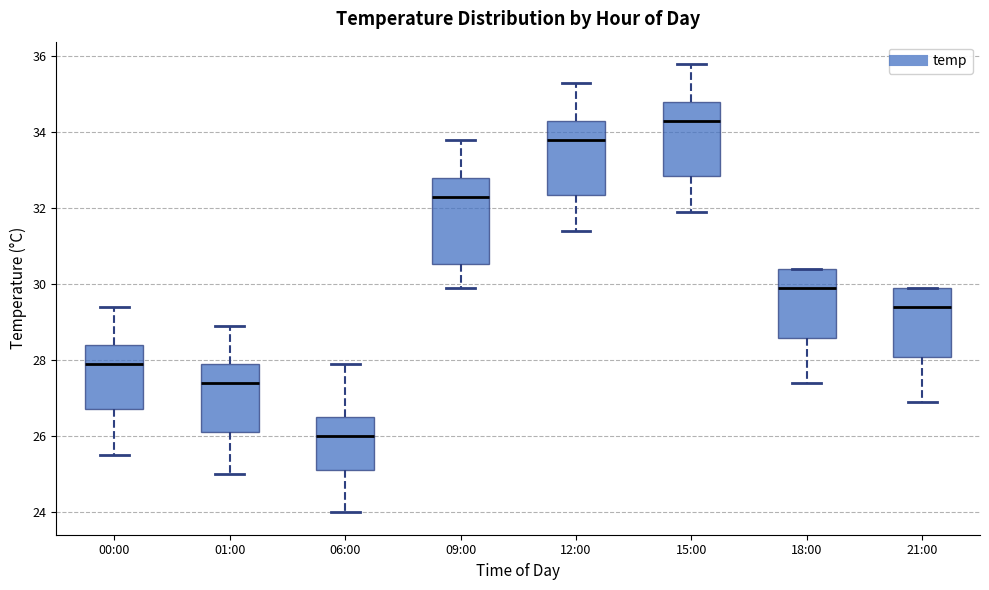

Where does the upper whisker of the box for 09:00 end on the y-axis? The values are not printed on the chart, so give them approximately, as read against the axis.

33.8